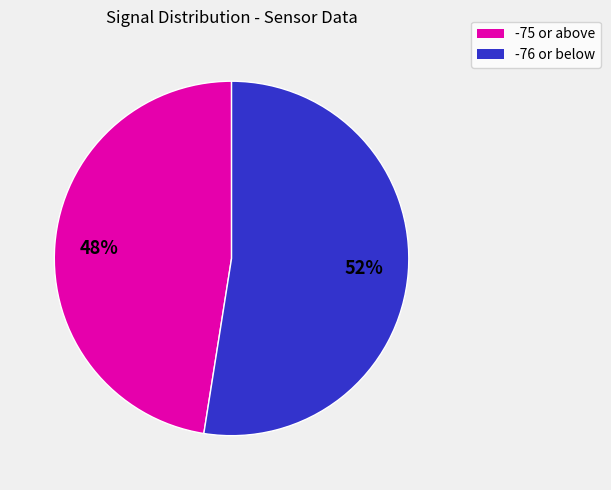

Is there any slice that represents more than half of the pie?

Yes